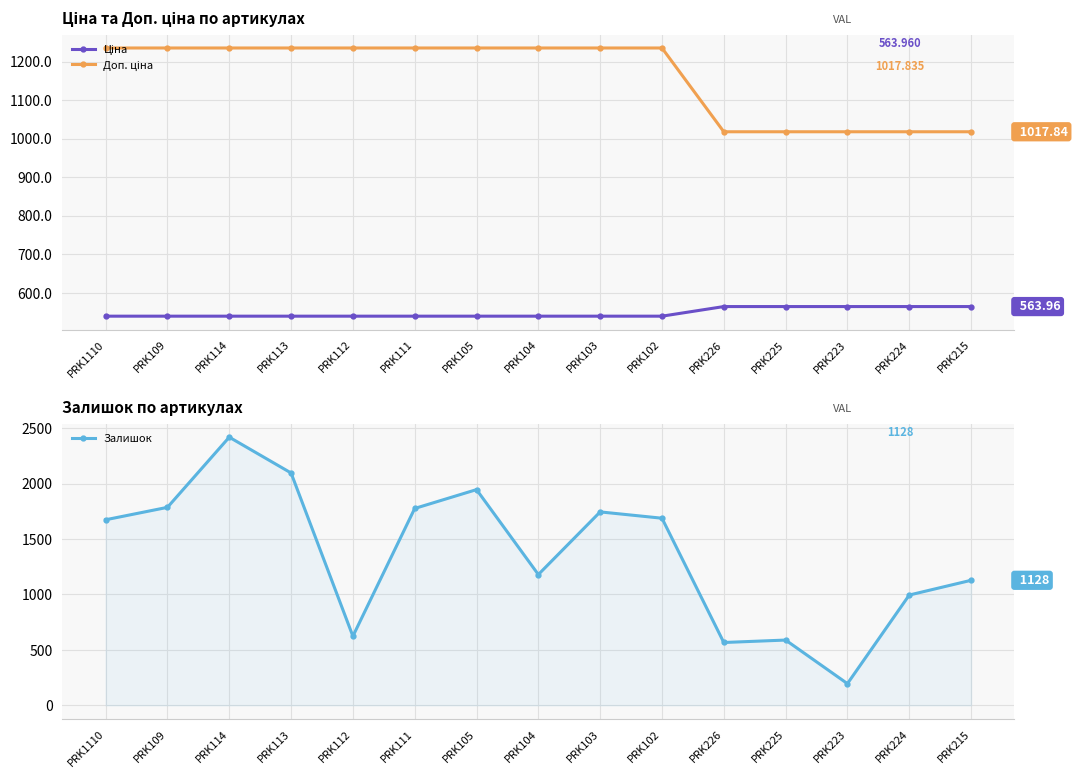

Read the Ціна value at PRK109.

539.0